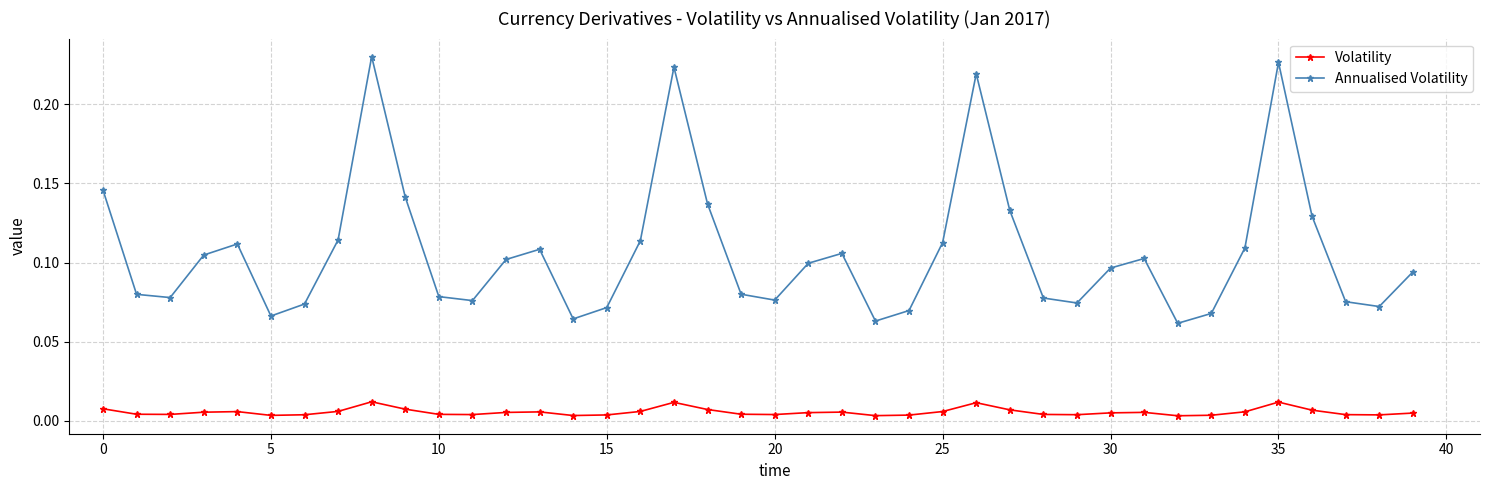

In Annualised Volatility, how many points are higher than both neighbors (excluding endpoints)?

8